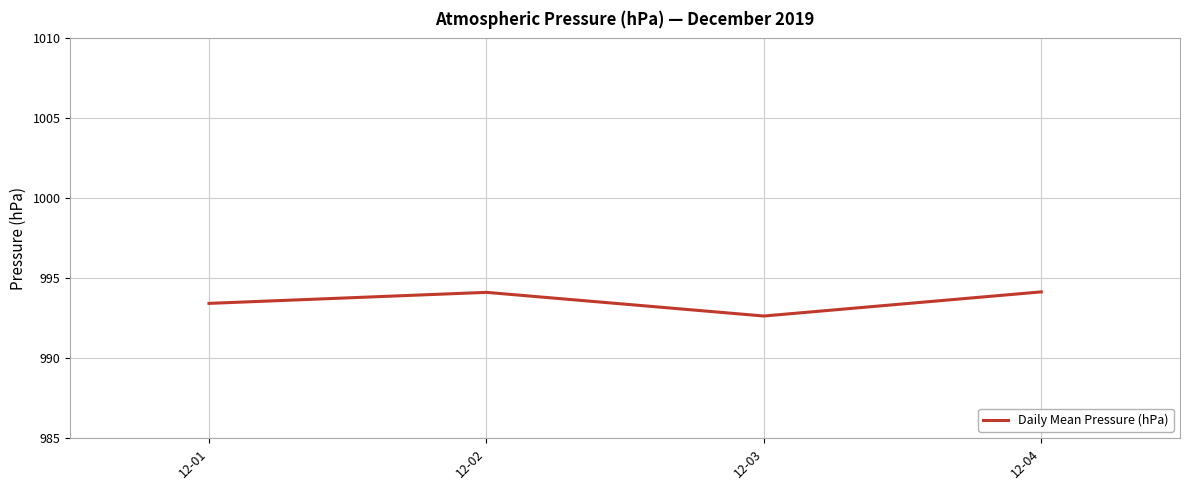

What is the difference between the second highest and minimum values?

1.5